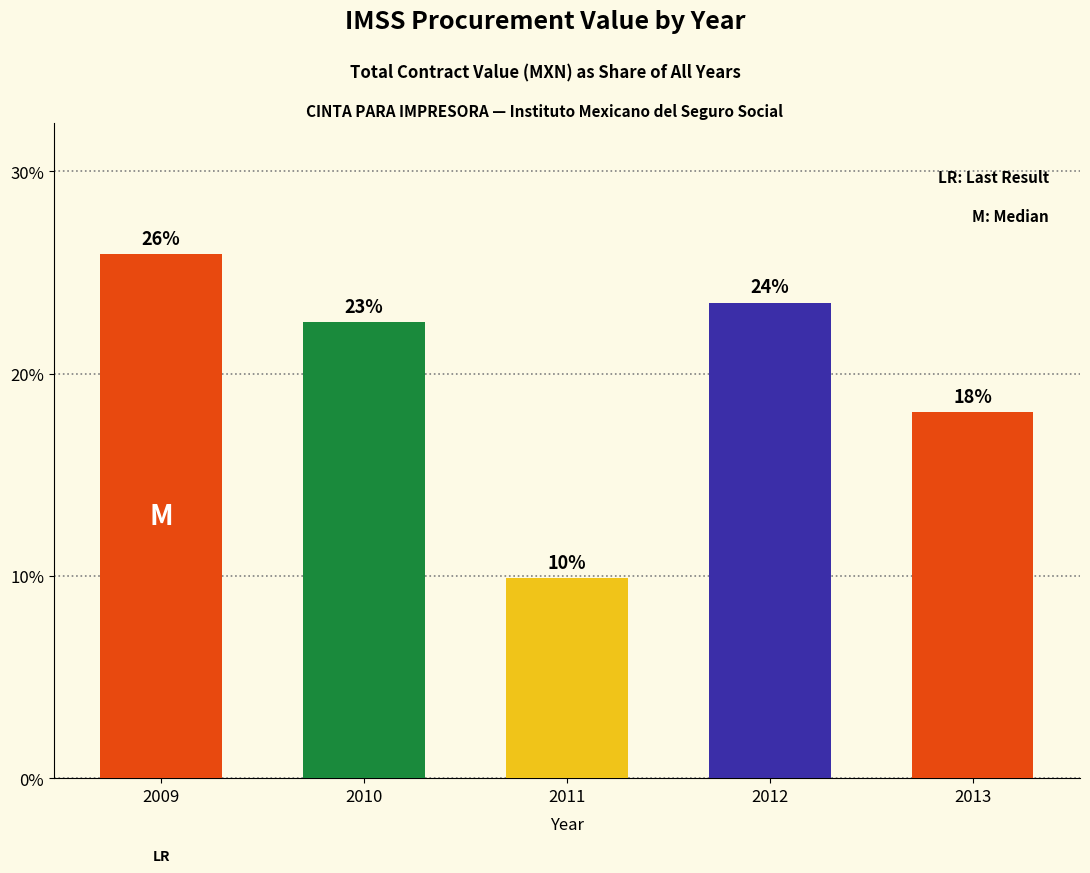

What is the value of the 3rd bar from the left?

9.9